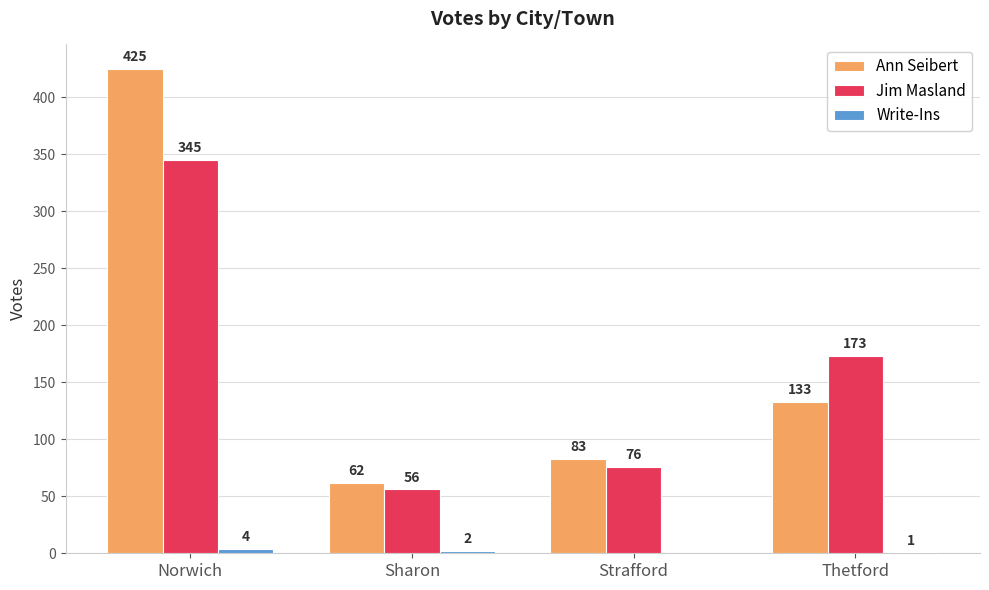

True or false: Ann Seibert has a value of 83 at Strafford.

True